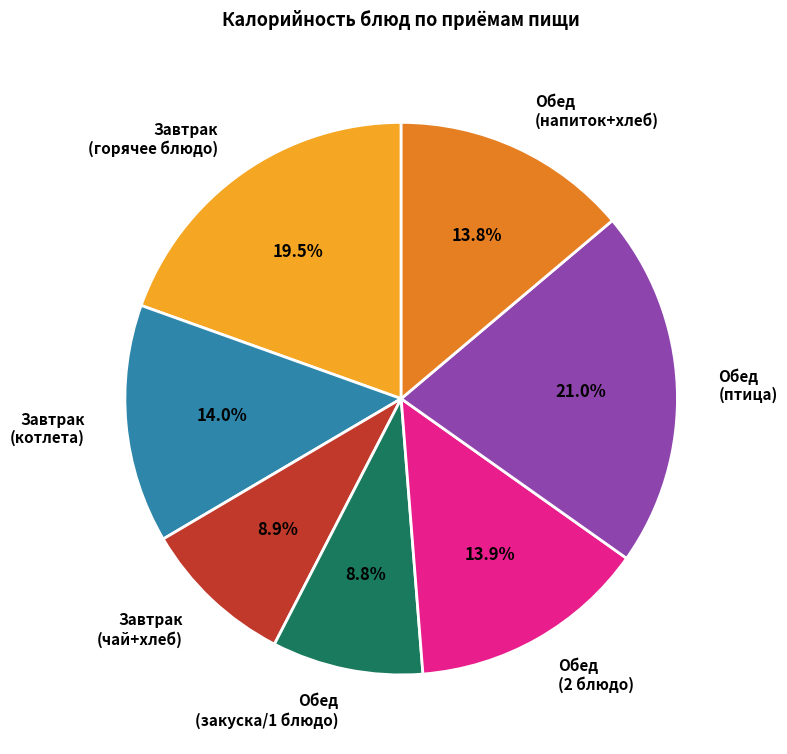

Between Обед (закуска/1 блюдо) and Завтрак (котлета), which is larger?

Завтрак (котлета)